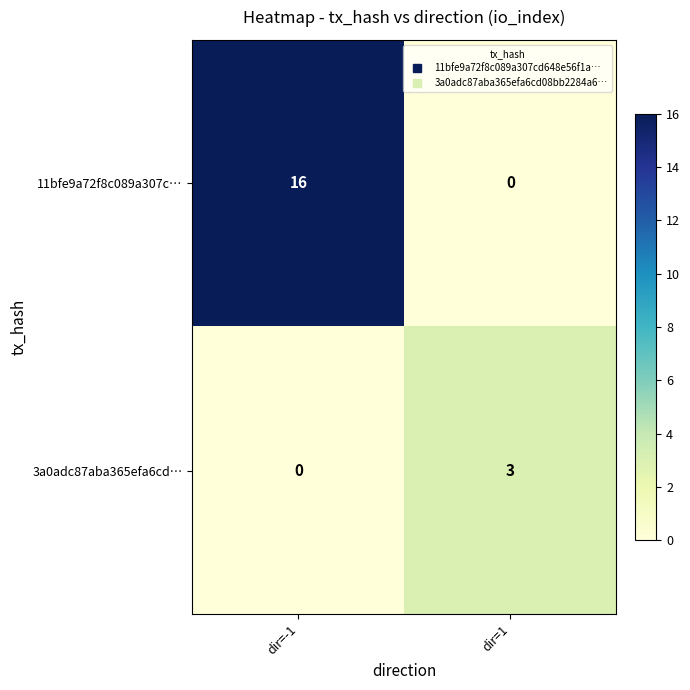

At dir=-1, list the series in order from smallest to largest.

3a0adc87aba365efa6cd…, 11bfe9a72f8c089a307c…